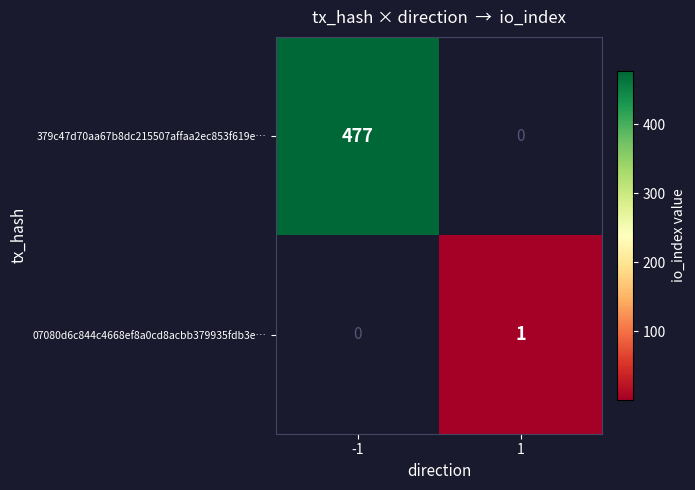

Is it true that 379c47d70aa67b8dc215507affaa2ec853f619e… equals 477 at -1?

True